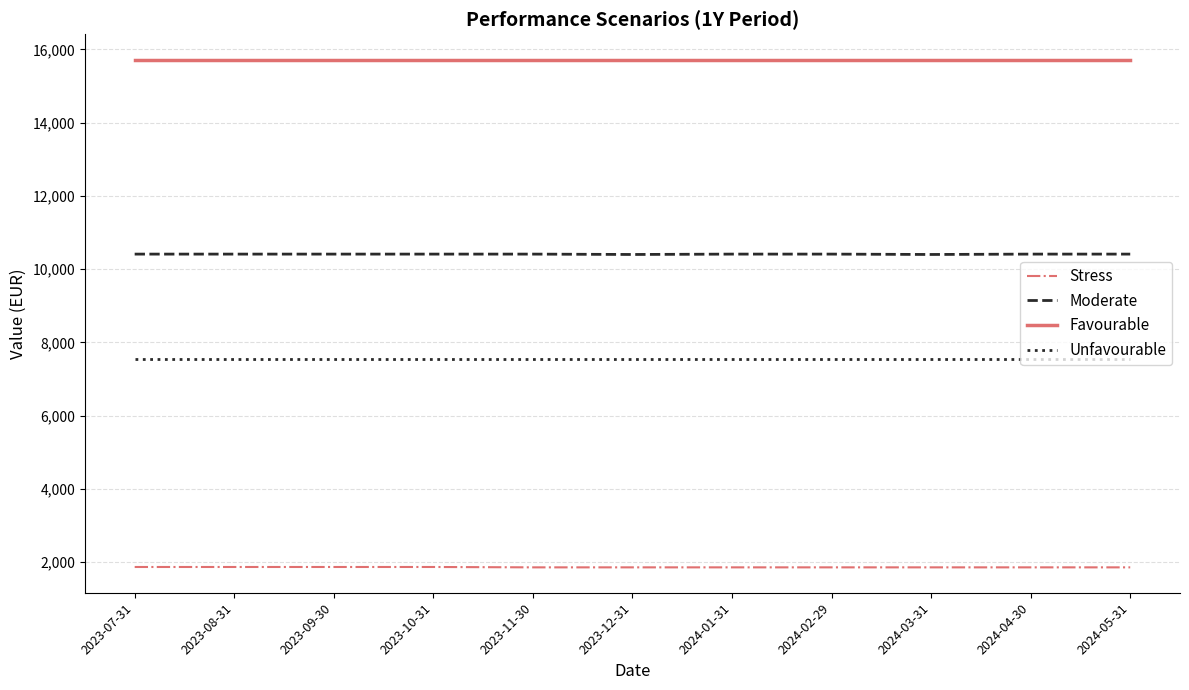

The value of Favourable at 2024-03-31 is 3875. True or false?

False